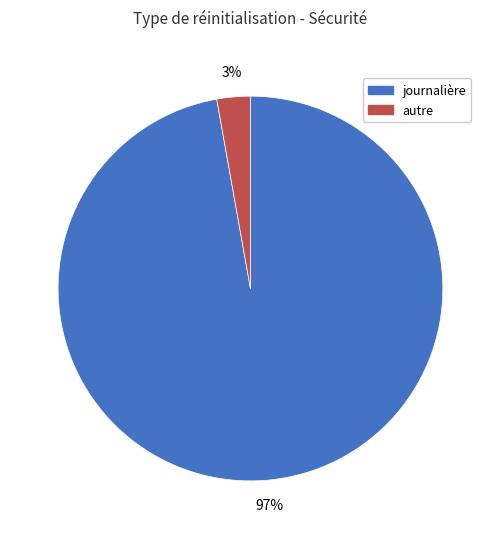

Is there any slice that represents more than half of the pie?

Yes